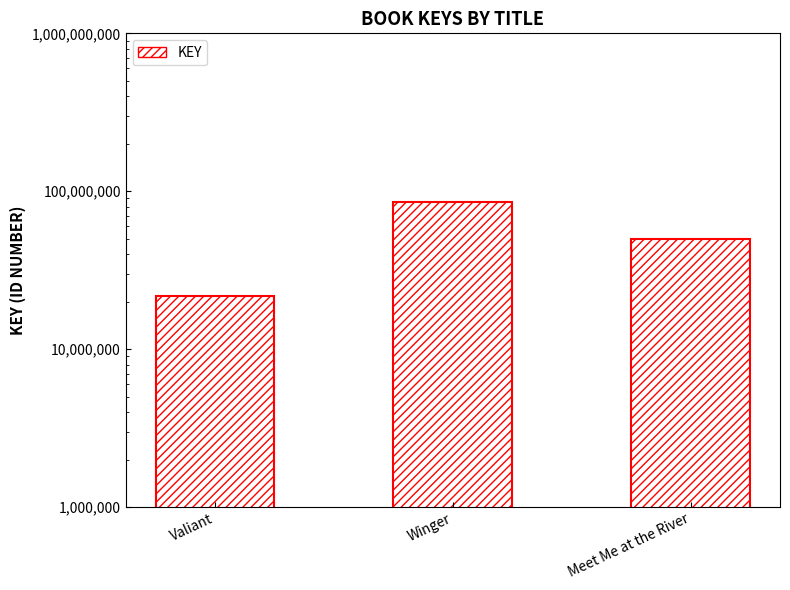

List the labels in order of value, largest first.

Winger, Meet Me at the River, Valiant